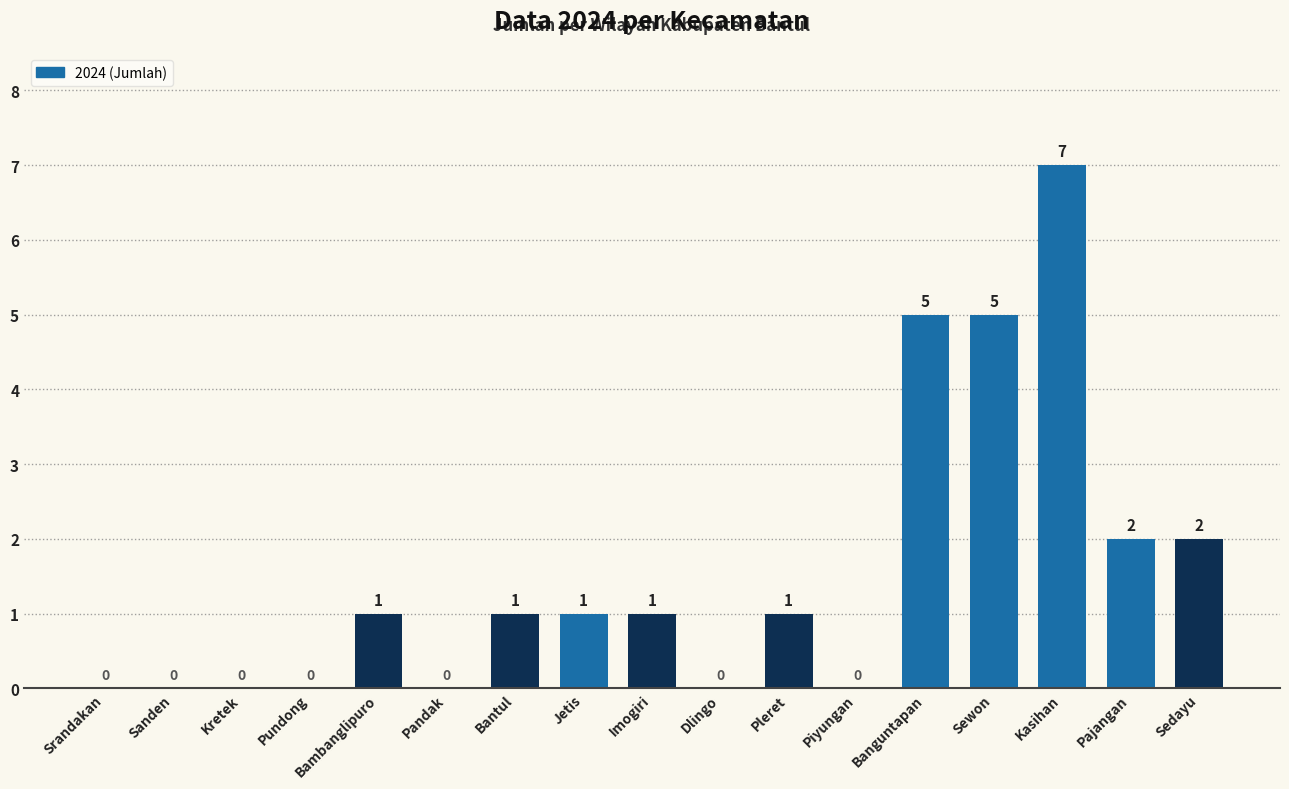

What is the maximum value shown in the chart?

7